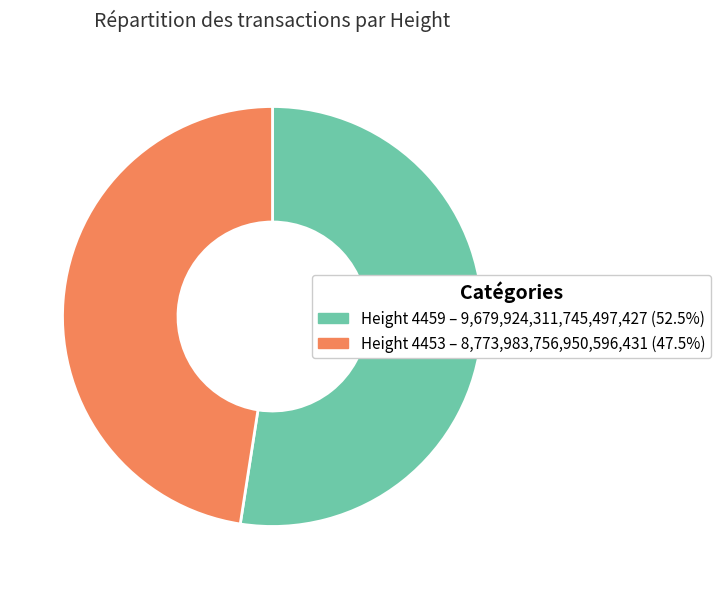

Does any single category account for the majority?

Yes